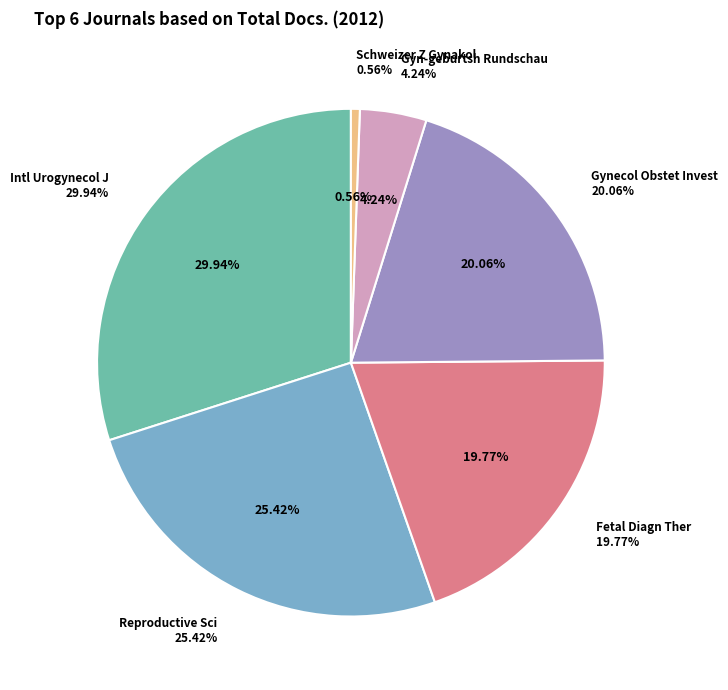

What is the smallest slice in the pie chart?

Schweizer Zeitschrift fur Gynakologie